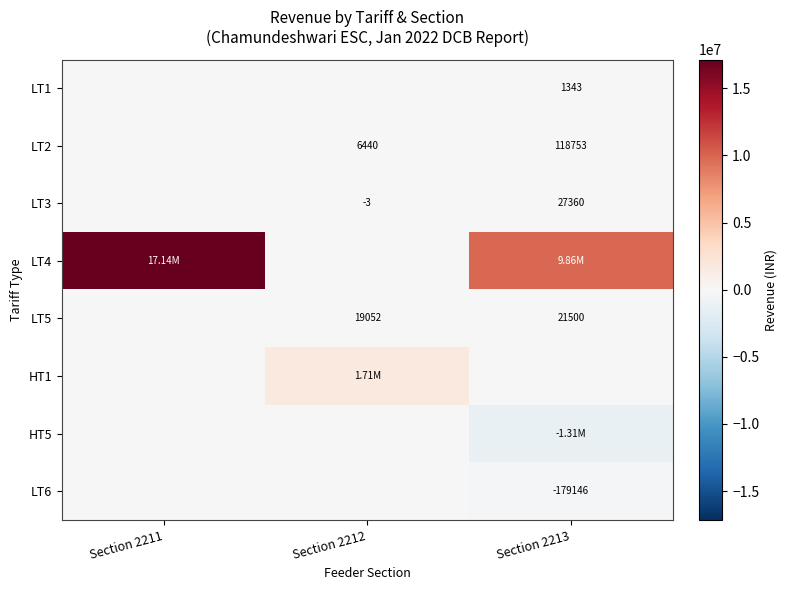

What is the average value of the LT1 series?

447.6